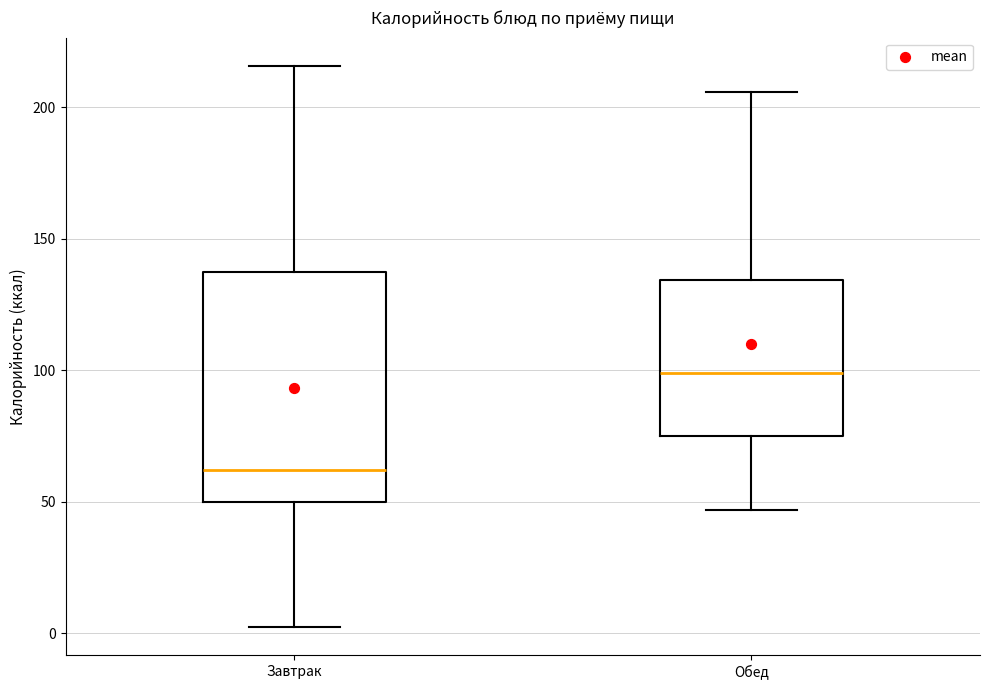

Reading left to right, read every box against the y-axis: the position of its median line, the range the box covers, and the ends of its whiskers. The values are not printed on the chart, so give them approximately, as read against the axis.

Завтрак: median 60, box 50 to 135, whiskers 0 to 215
Обед: median 100, box 75 to 135, whiskers 45 to 205